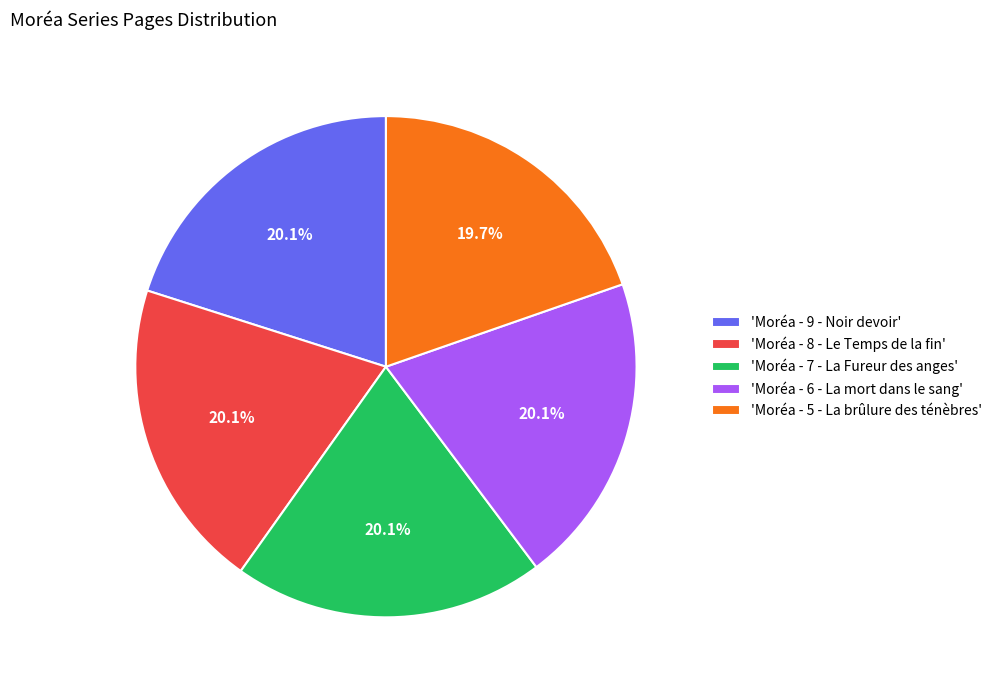

How many slices are in this pie chart?

5